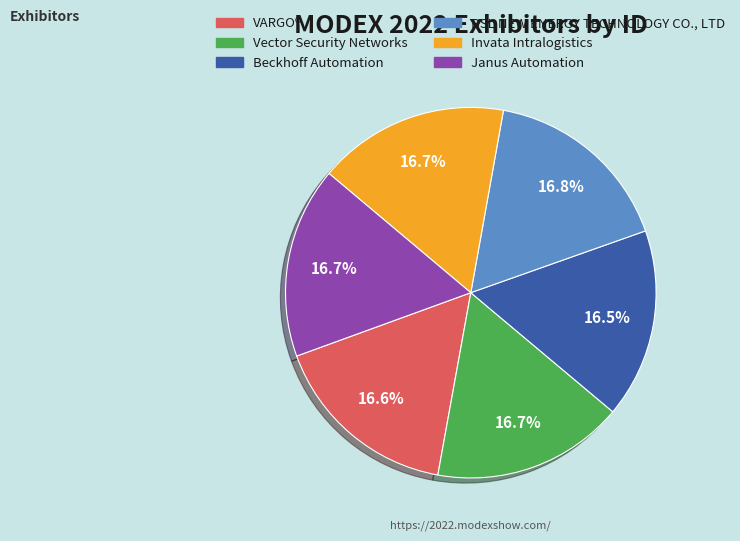

Does Janus Automation account for over 50% of the chart?

No